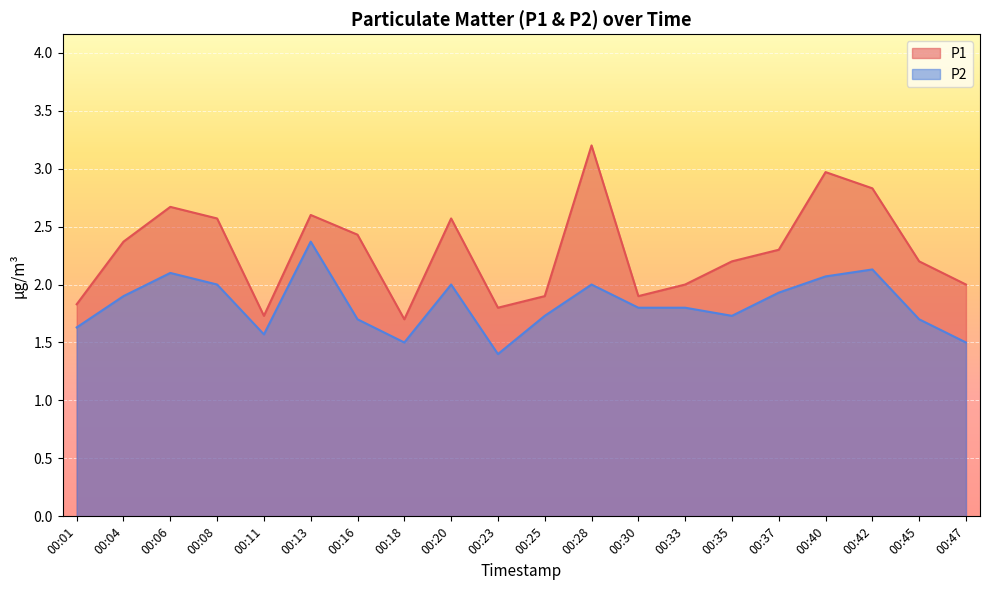

True or false: P2 has more than 2 points higher than both neighbors.

True